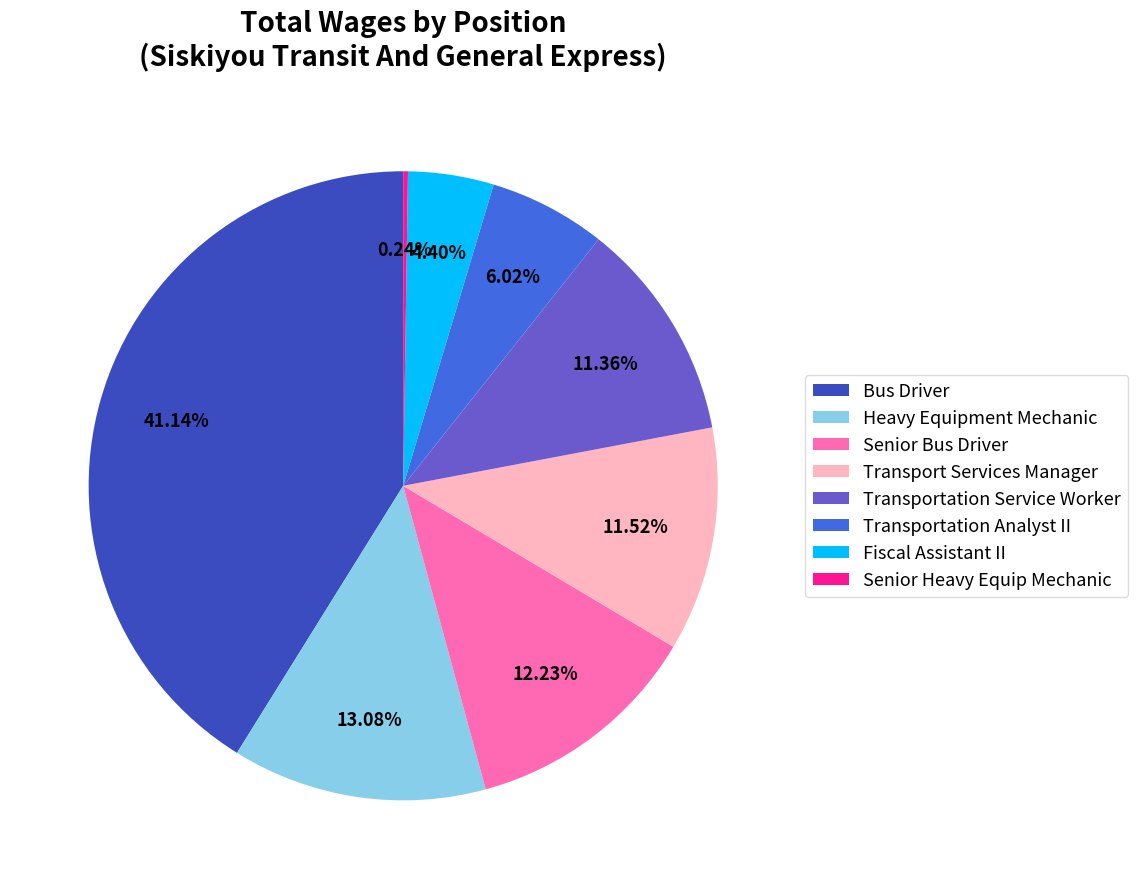

To the nearest percent, what is the combined percentage of Fiscal Assistant II and Transportation Service Worker?

16%